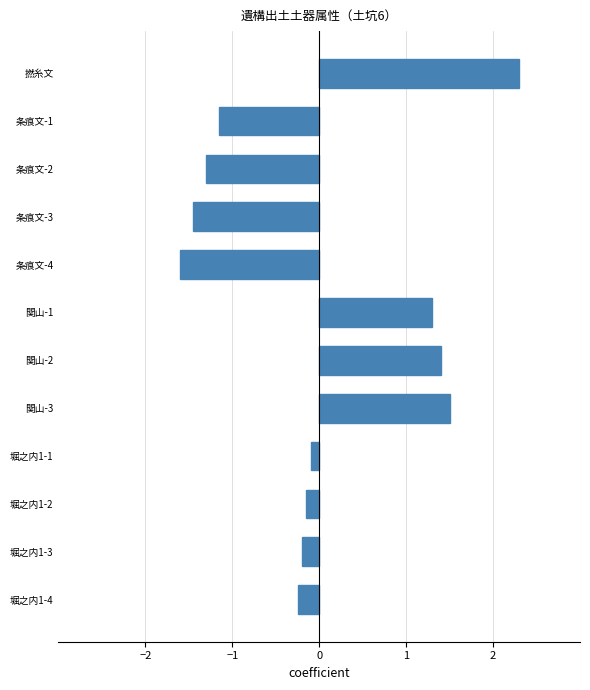

At which category does the chart reach its minimum across all series?

条痕文-4